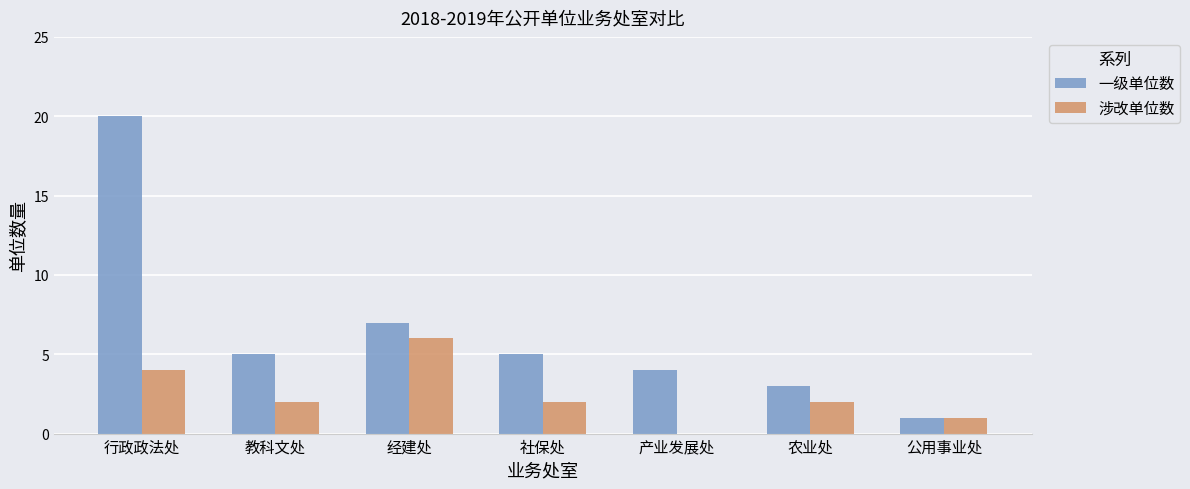

Reading left to right, transcribe all the data shown in this chart.

一级单位数: 20	5	7	5	4	3	1
涉改单位数: 4	2	6	2	0	2	1